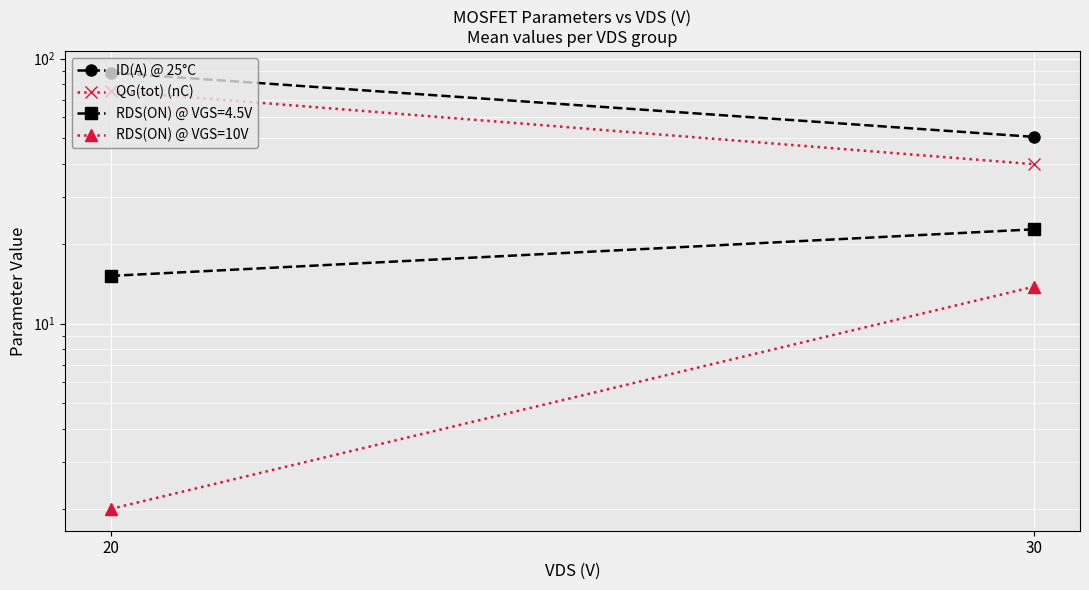

Count the number of categories in the chart.

2